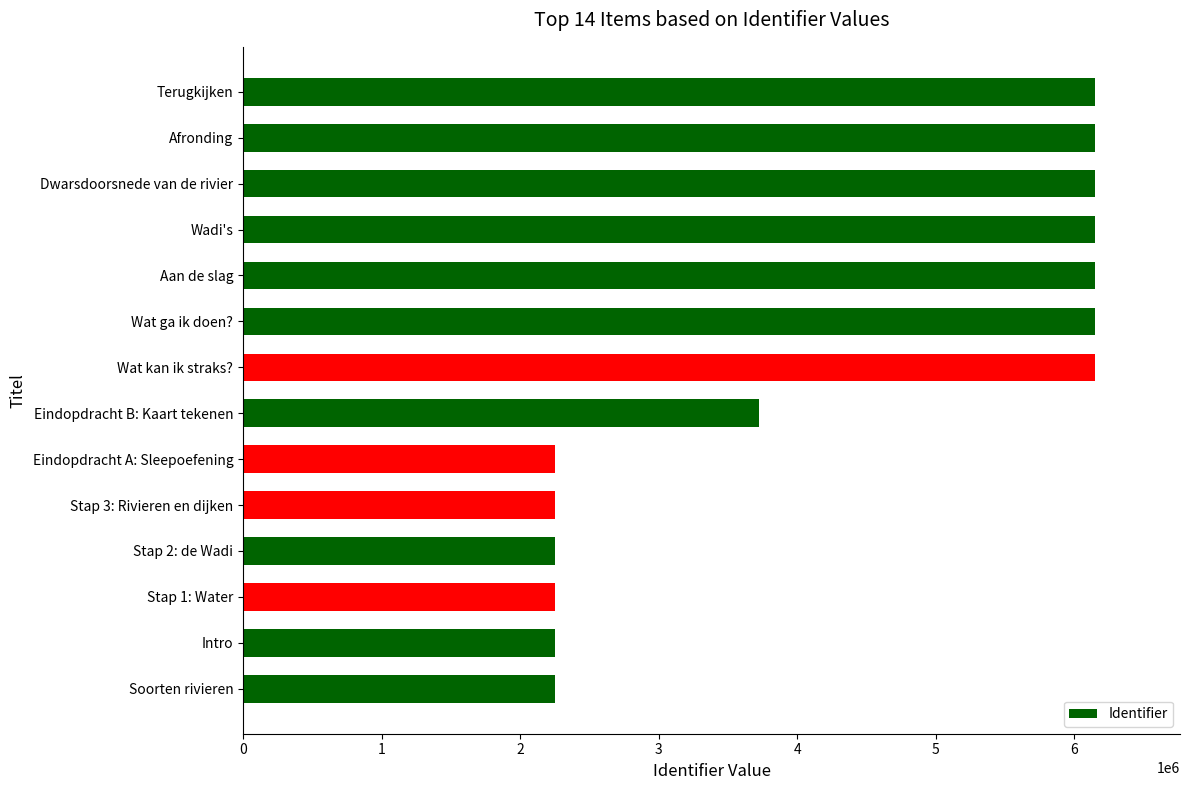

How many bars are there in total?

14